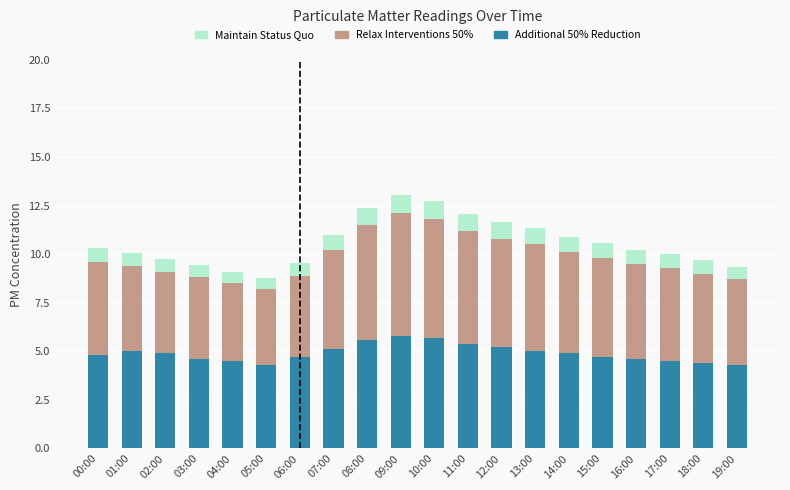

What is the total value across all series at 00:00?

10.3